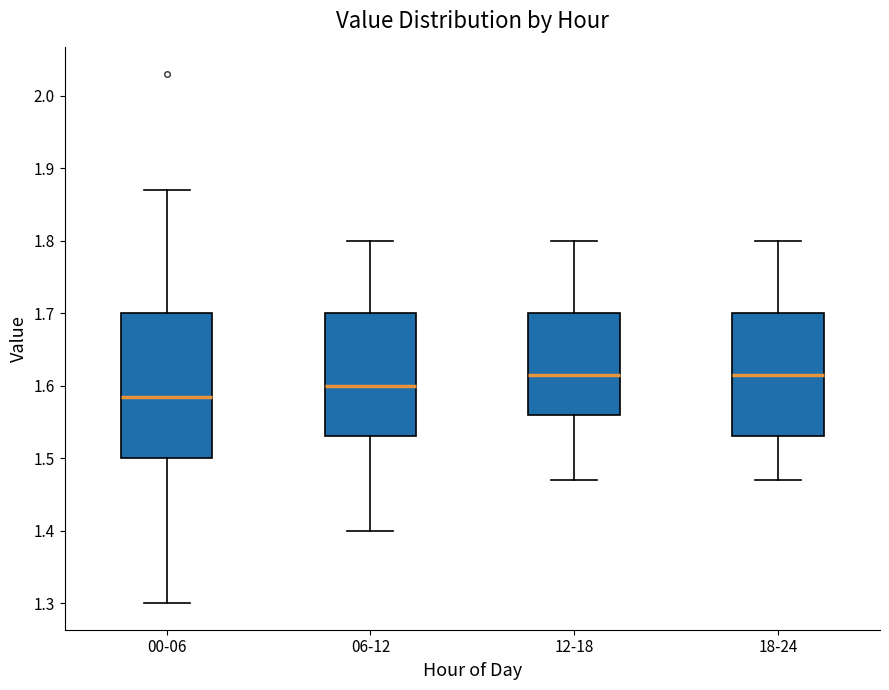

Comparing the boxes themselves (not the whiskers), which one is the tallest?

00-06